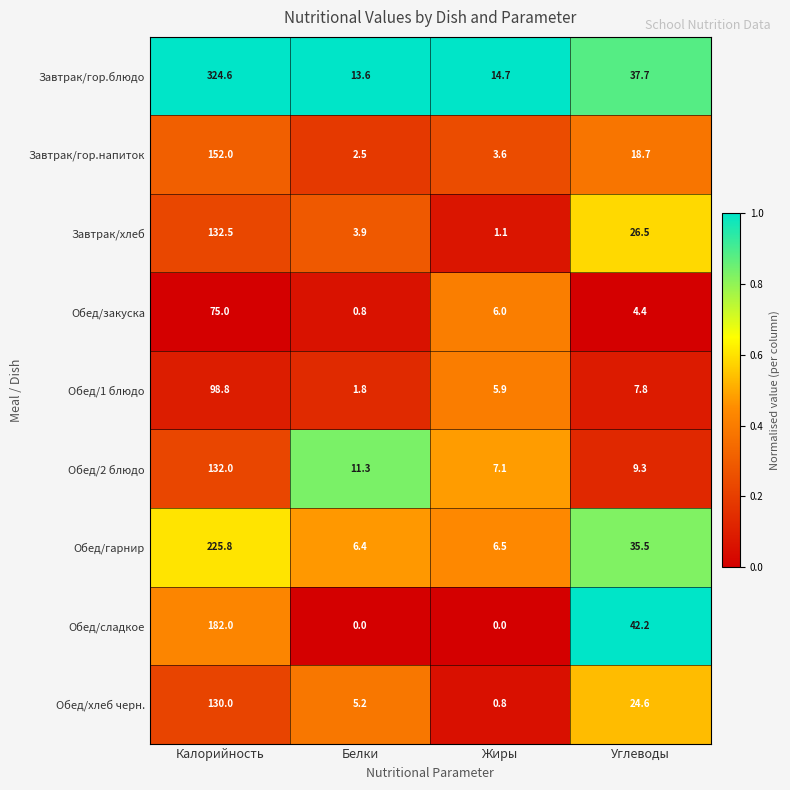

Where is Обед/гарнир nearest to the value 116?

Углеводы